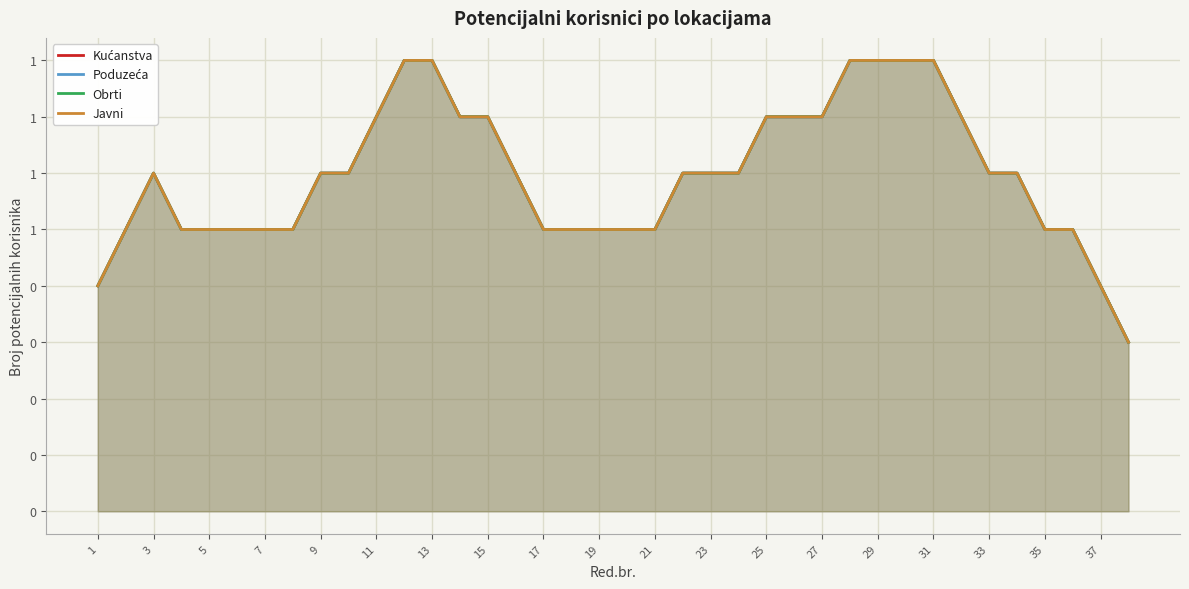

True or false: Javni and Obrti intersect in this chart.

False